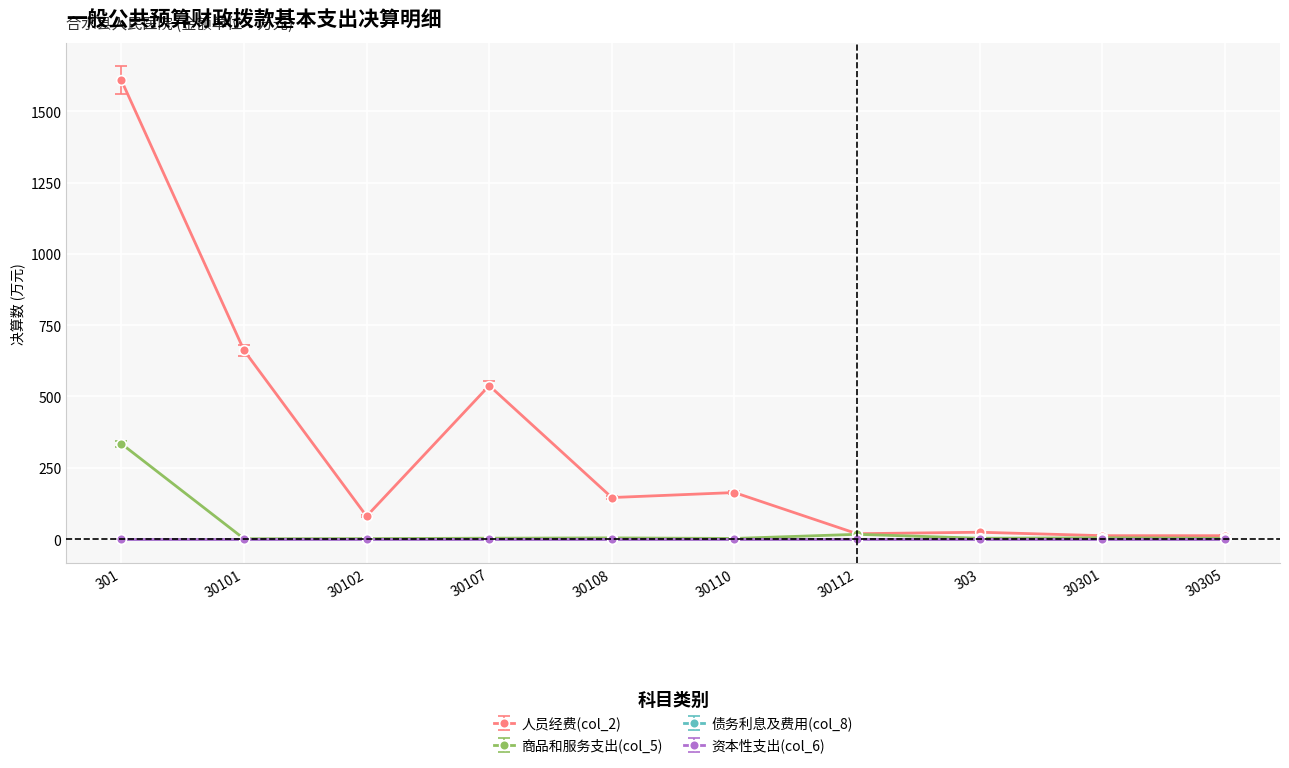

At which label does 商品和服务支出(col_5) first exceed 3?

301